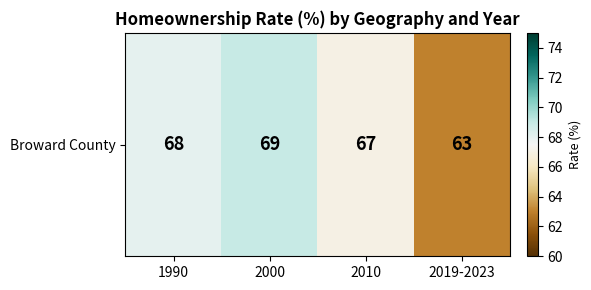

Read the value at 2010.

67